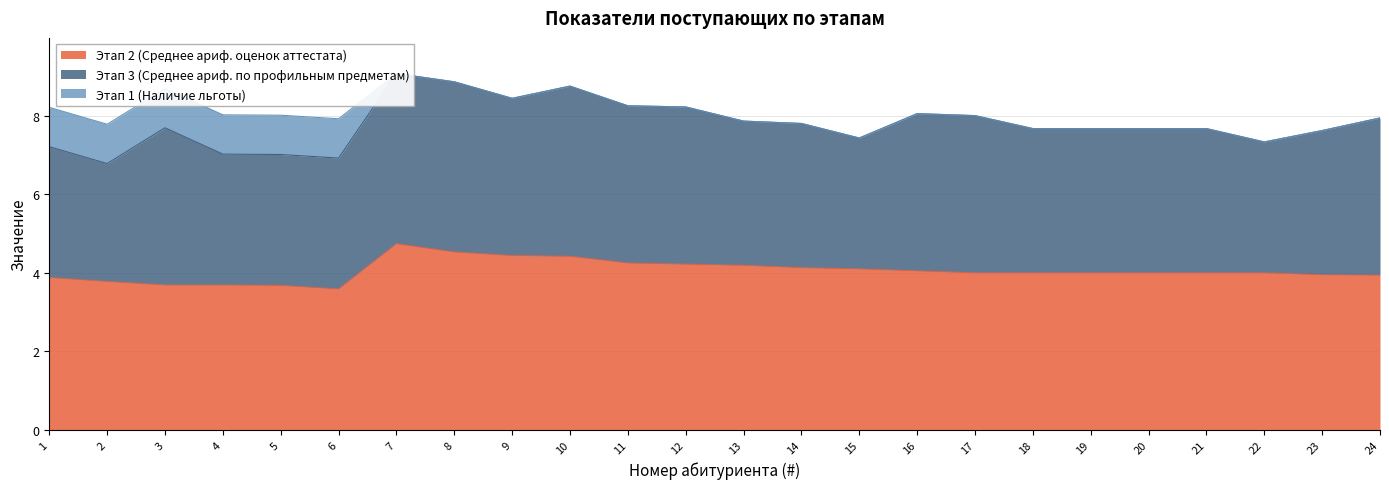

At which category does Этап 3 (Среднее ариф. по профильным предметам) reach its first local peak?

3